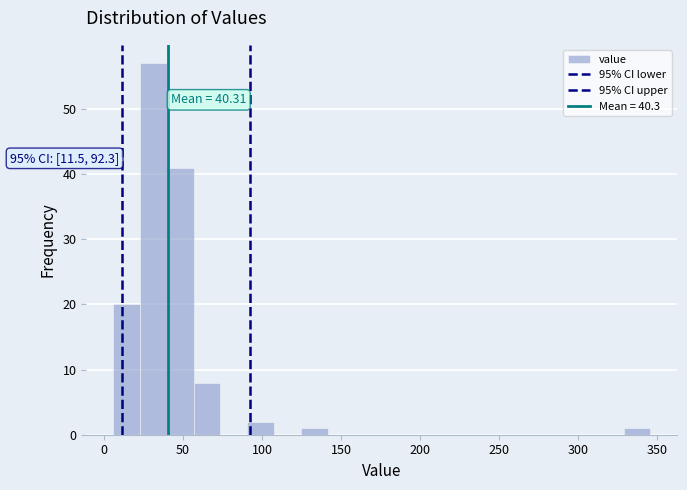

Around what value on the x-axis is the tallest bar? Give the approximate position of its centre, as read against the axis.

30